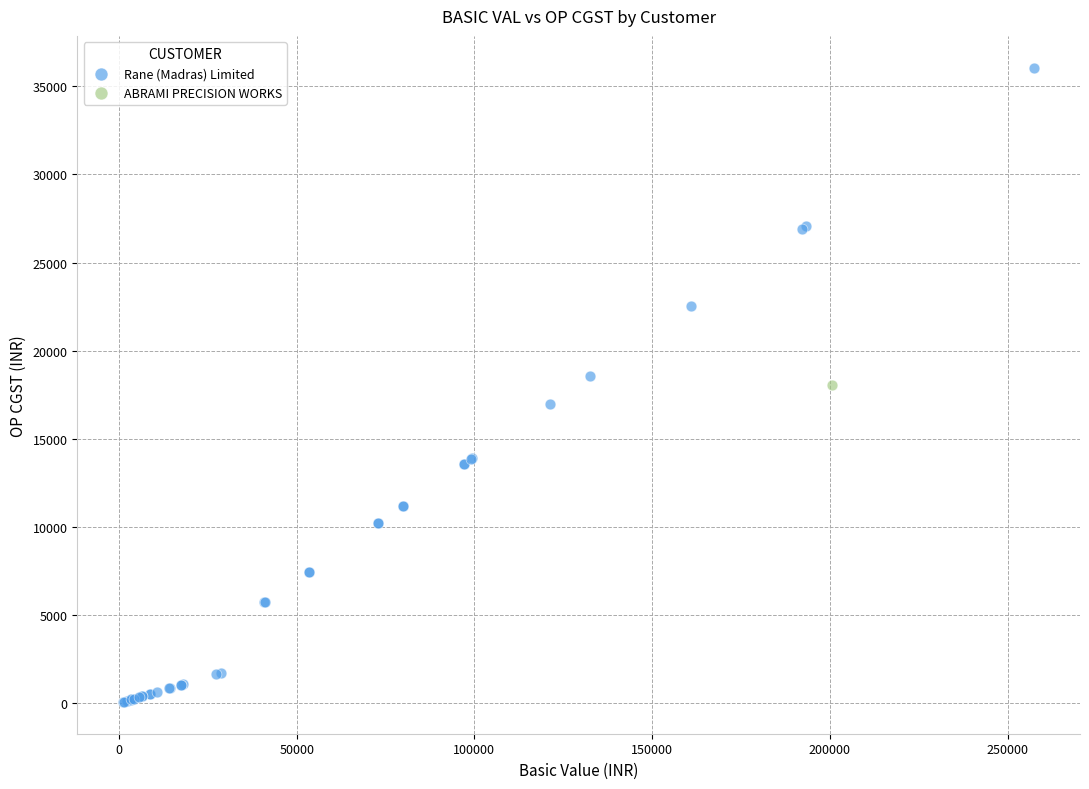

What are all the series names shown in the legend?

Rane (Madras) Limited, ABRAMI PRECISION WORKS